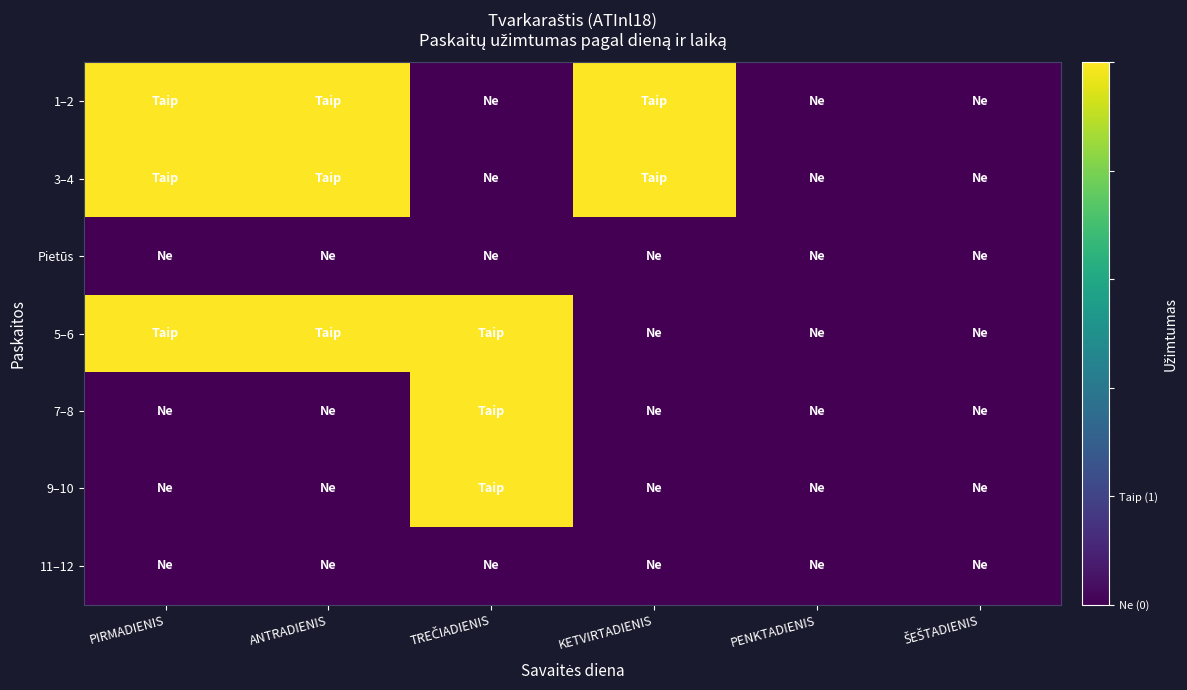

Which category has the highest value across all series?

PIRMADIENIS